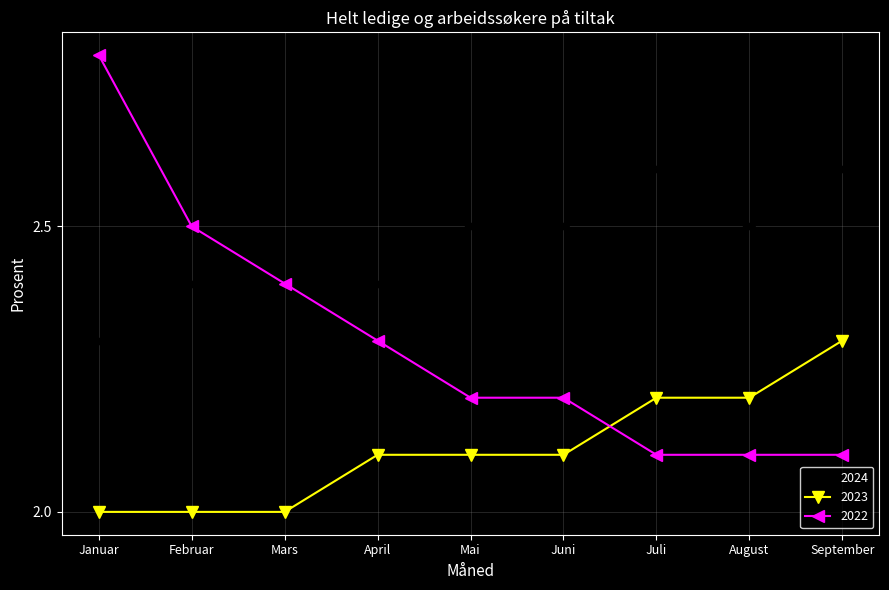

Which series has the widest spread of values?

2022